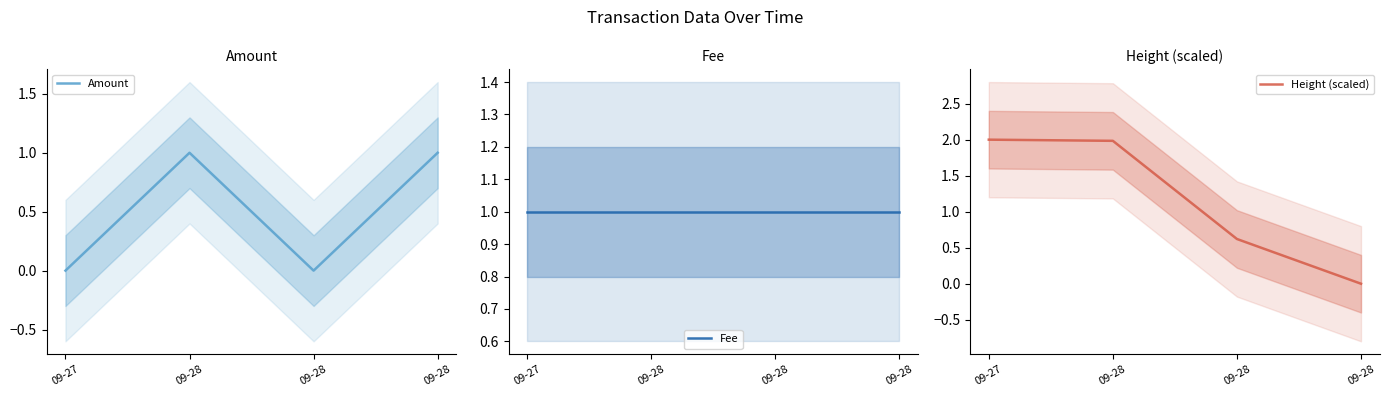

What is the total value across all series at 09-28?

4.0